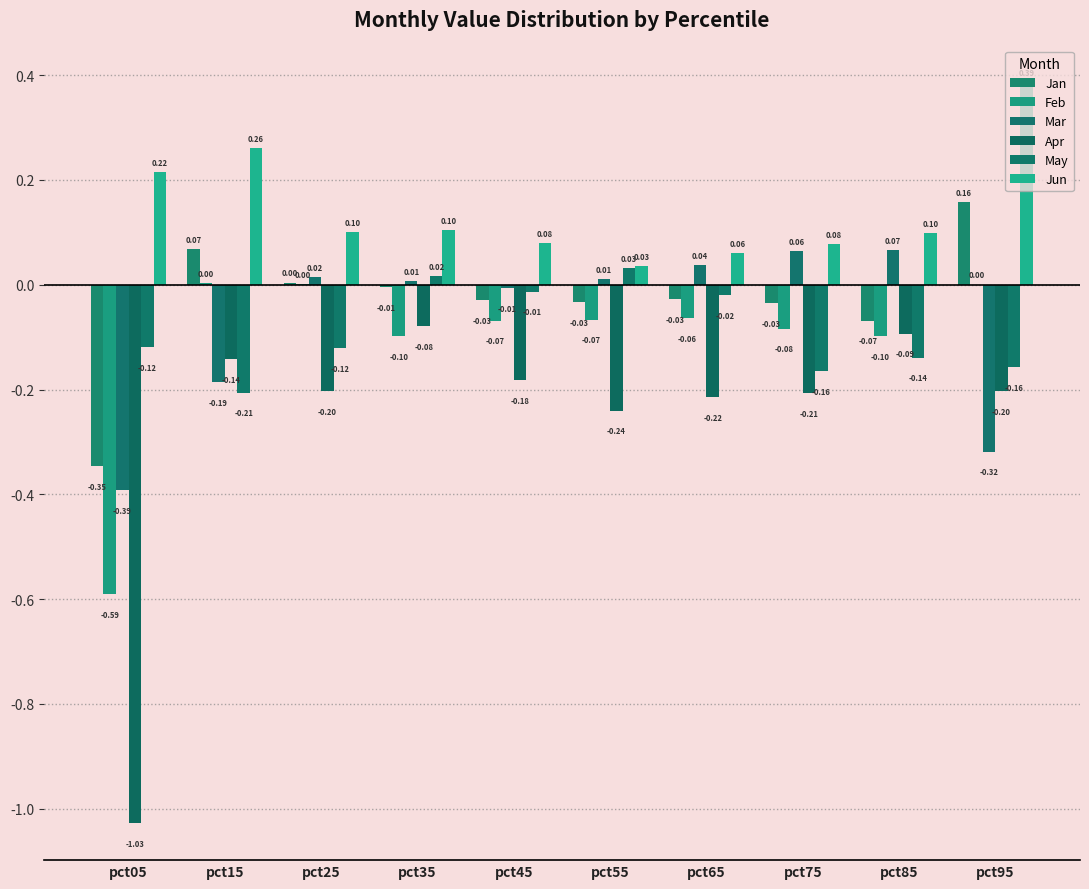

What is the sum of all Mar values?

-0.7